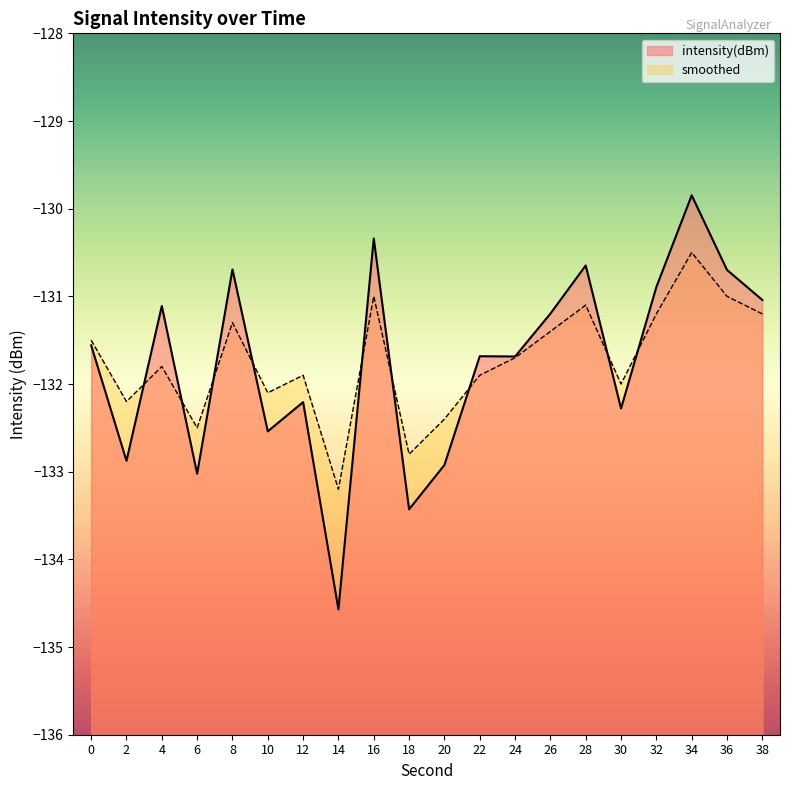

Reading left to right, list all the values displayed in this chart.

intensity(dBm): 0=-131.6	2=-132.9	4=-131.1	6=-133.0	8=-130.7	10=-132.5	12=-132.2	14=-134.6	16=-130.3	18=-133.4	20=-132.9	22=-131.7	24=-131.7	26=-131.2	28=-130.6	30=-132.3	32=-130.9	34=-129.8	36=-130.7	38=-131.0
smoothed: 0=-131.5	2=-132.2	4=-131.8	6=-132.5	8=-131.3	10=-132.1	12=-131.9	14=-133.2	16=-131.0	18=-132.8	20=-132.4	22=-131.9	24=-131.7	26=-131.4	28=-131.1	30=-132.0	32=-131.2	34=-130.5	36=-131.0	38=-131.2